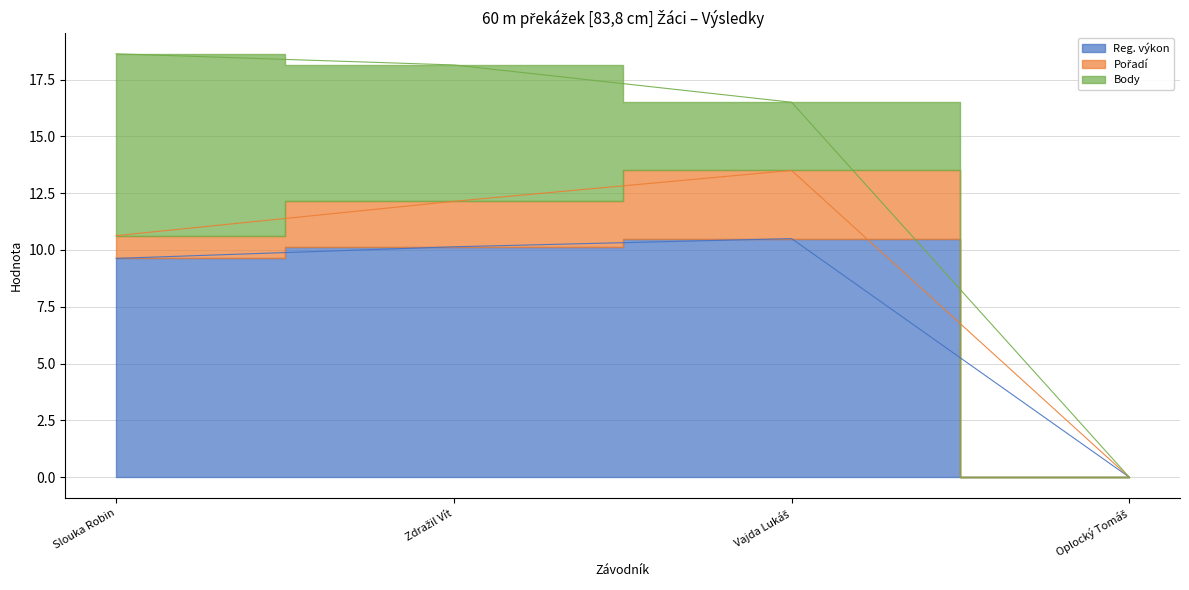

True or false: Pořadí has more than 1 interior local peaks.

False